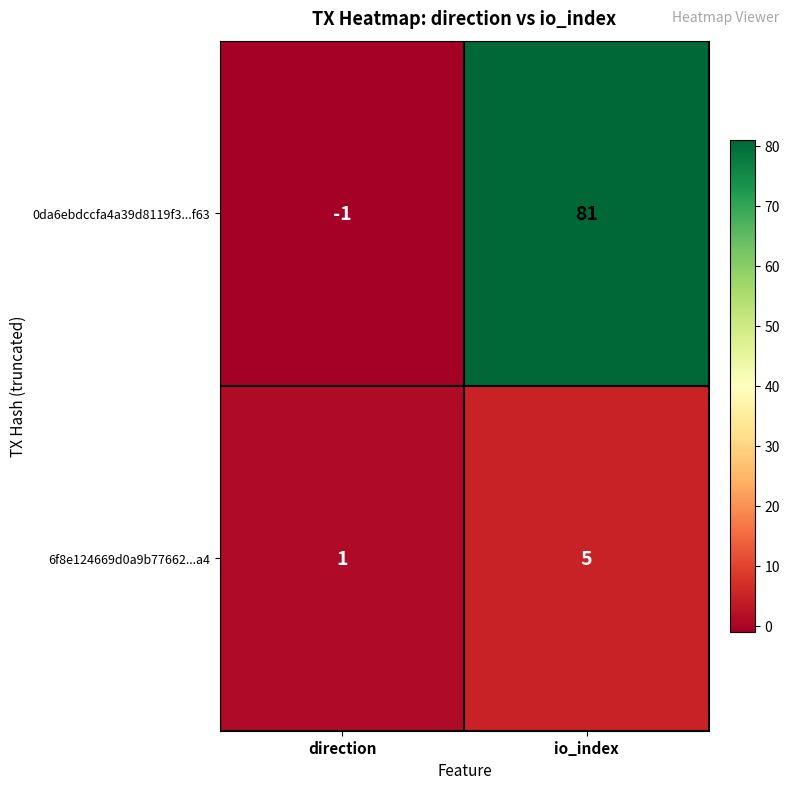

Which series has the widest spread of values?

0da6ebdccfa4a39d8119f3...f63